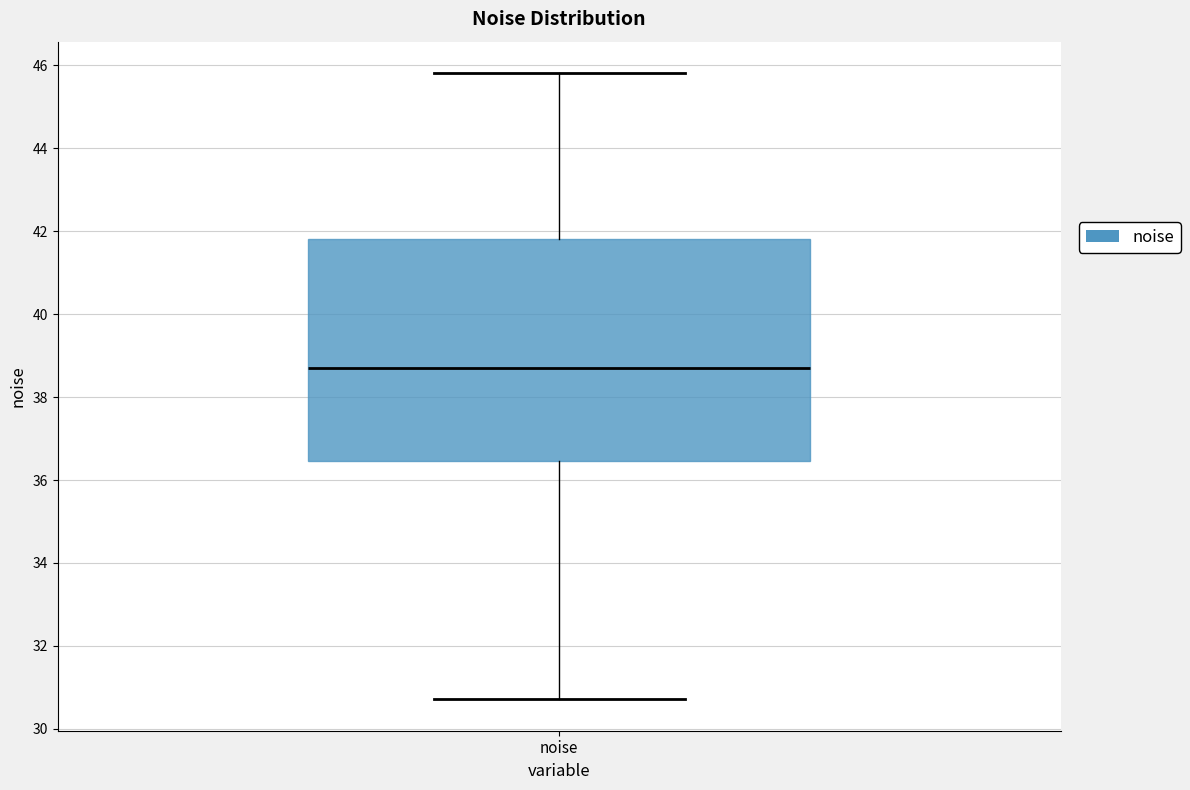

Transcribe this box plot: give where the median line is, the range the box spans, and where the two whiskers end, as read against the y-axis. The values are not printed on the chart, so give them approximately, as read against the axis.

median 38.8, box 36.4 to 41.8, whiskers 30.8 to 45.8